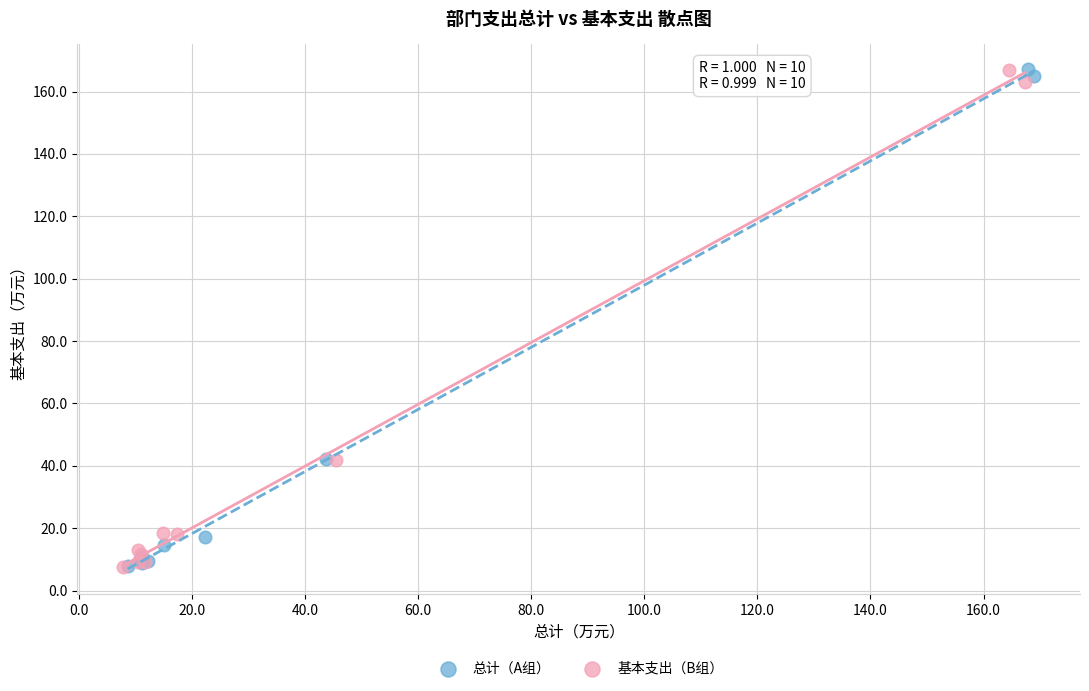

What are all the series names shown in the legend?

总计（A组）, 基本支出（B组）